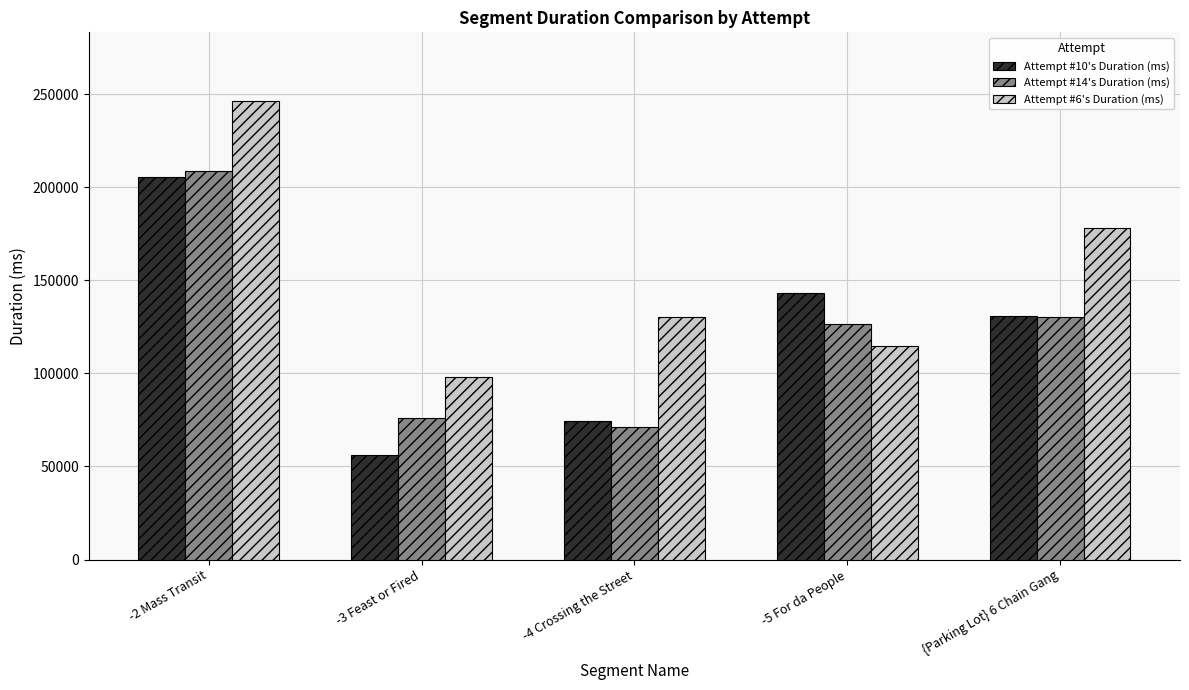

What is the difference between the highest and lowest values at -4 Crossing the Street?

59006